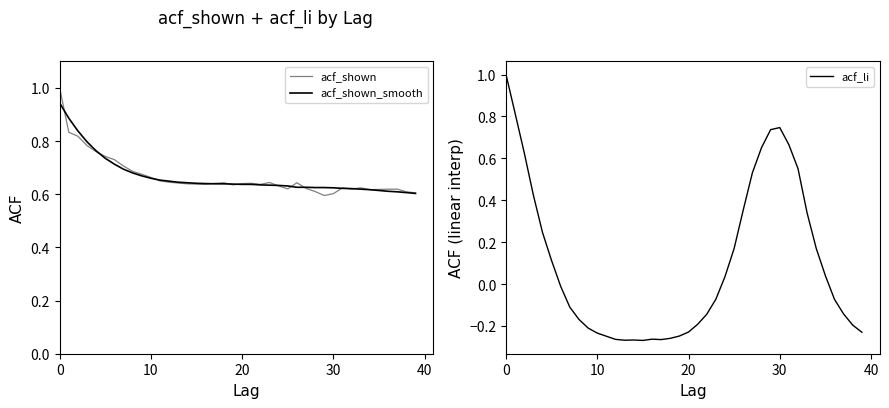

At which label is acf_shown closest to 0?

29